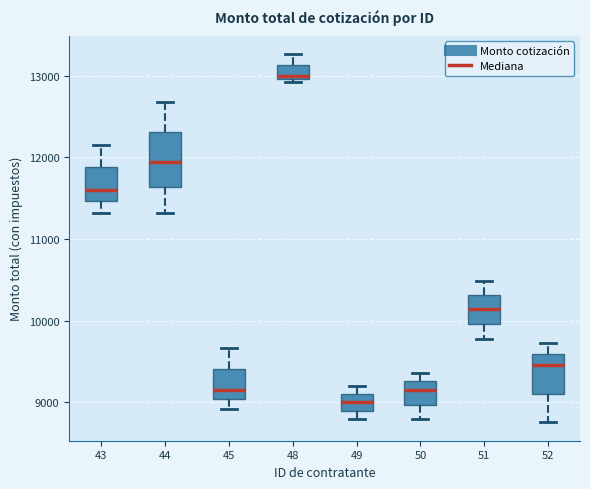

Which box's median line is the lowest?

49